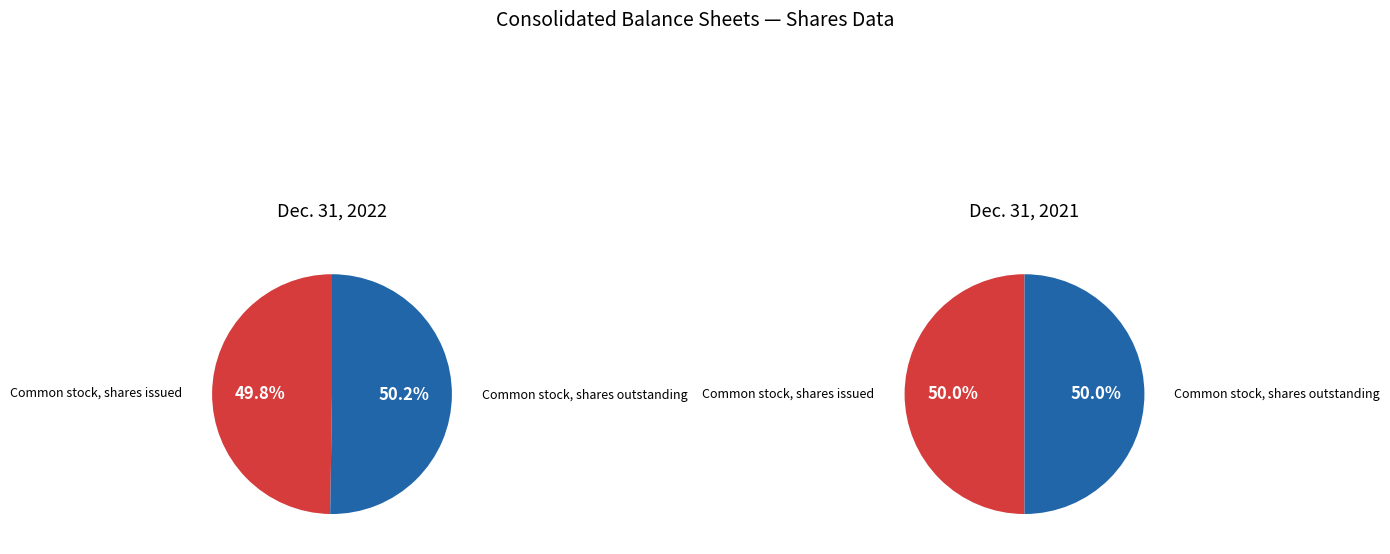

Is the sum of Common stock, shares issued and Common stock, shares outstanding greater than half?

Yes